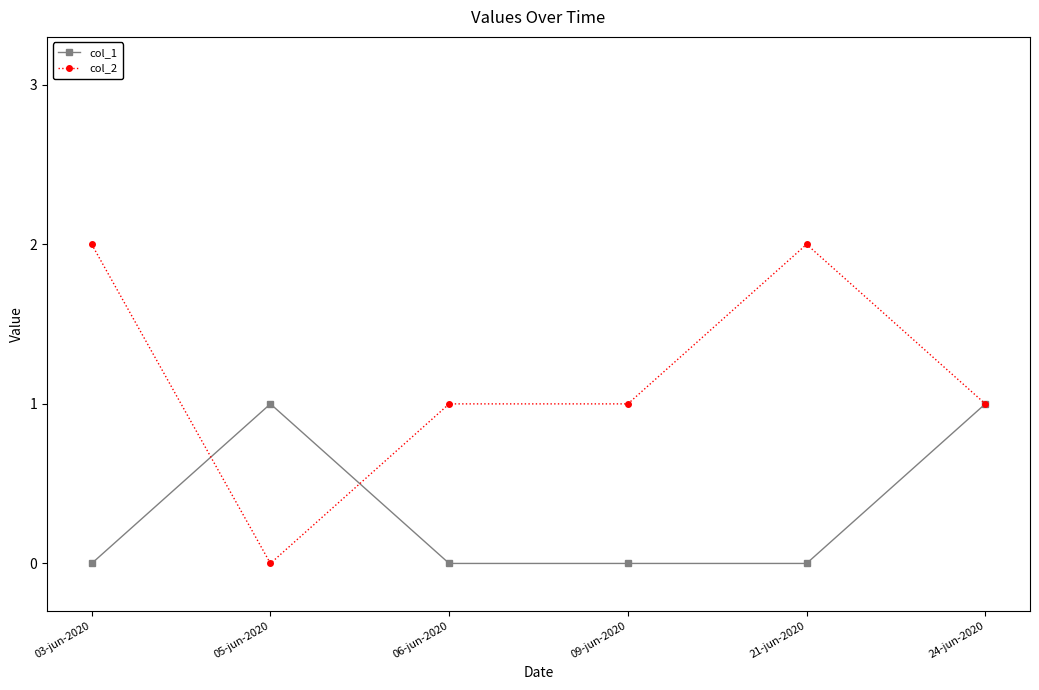

Is it true that col_1 equals 0 at 09-jun-2020?

True